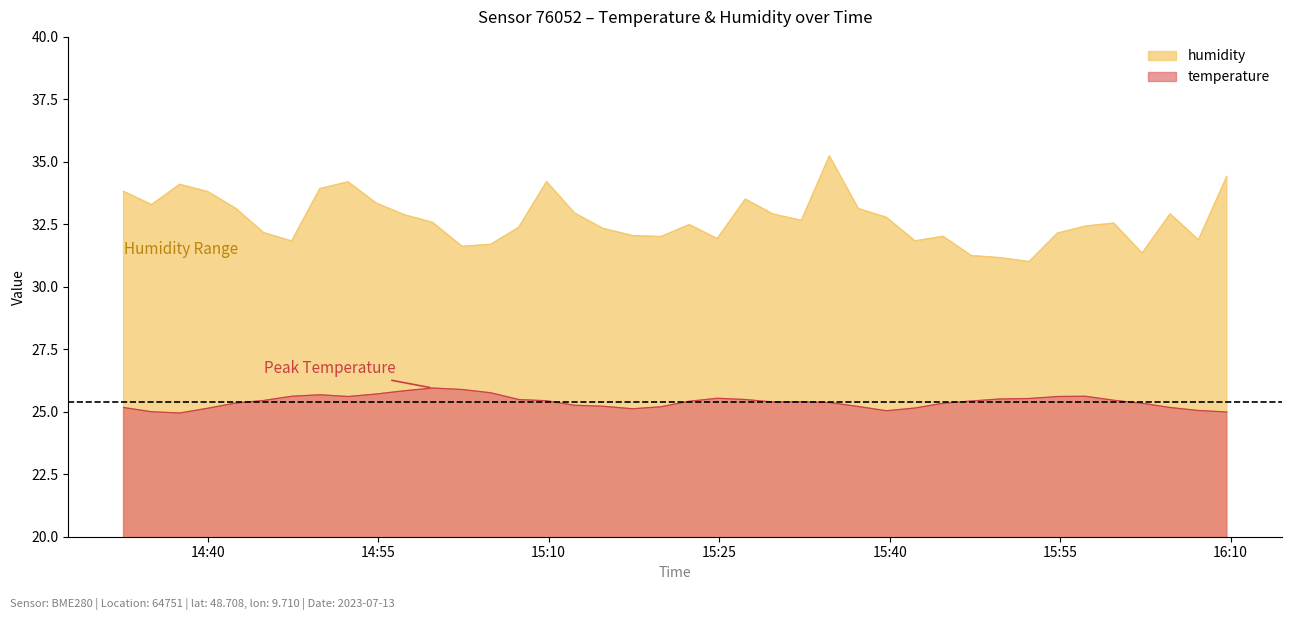

What is the difference between the highest and lowest values at 2023-07-13T15:37:15?

7.9